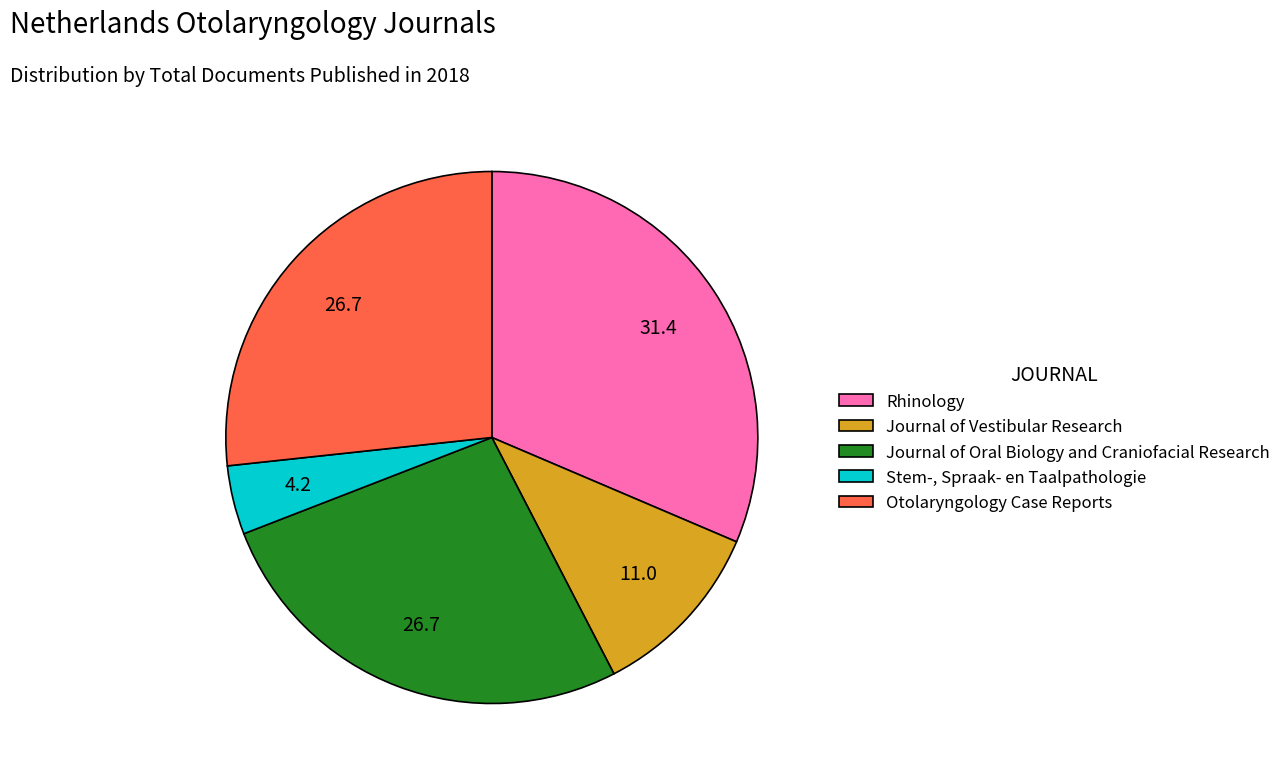

How many slices are in this pie chart?

5